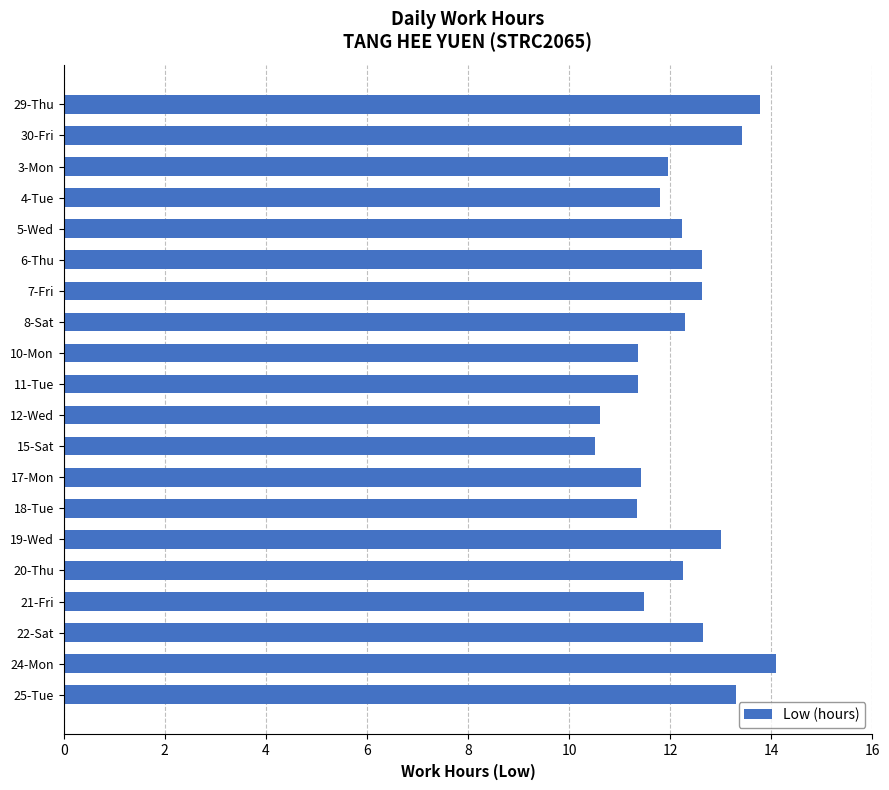

What is the minimum value shown in the chart?

10.5